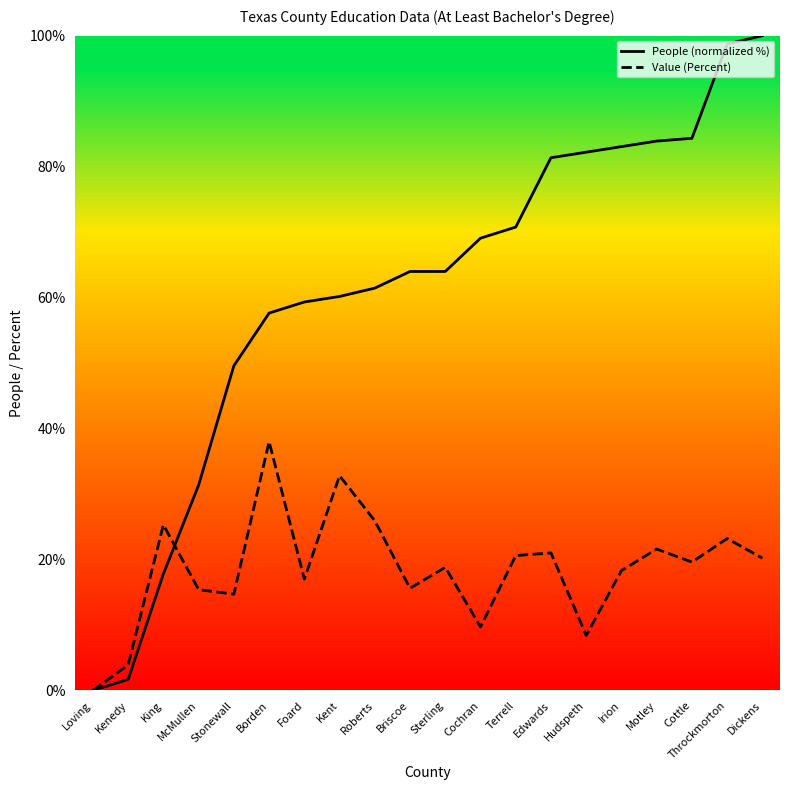

True or false: Value (Percent) and People (normalized %) cross at least once.

True